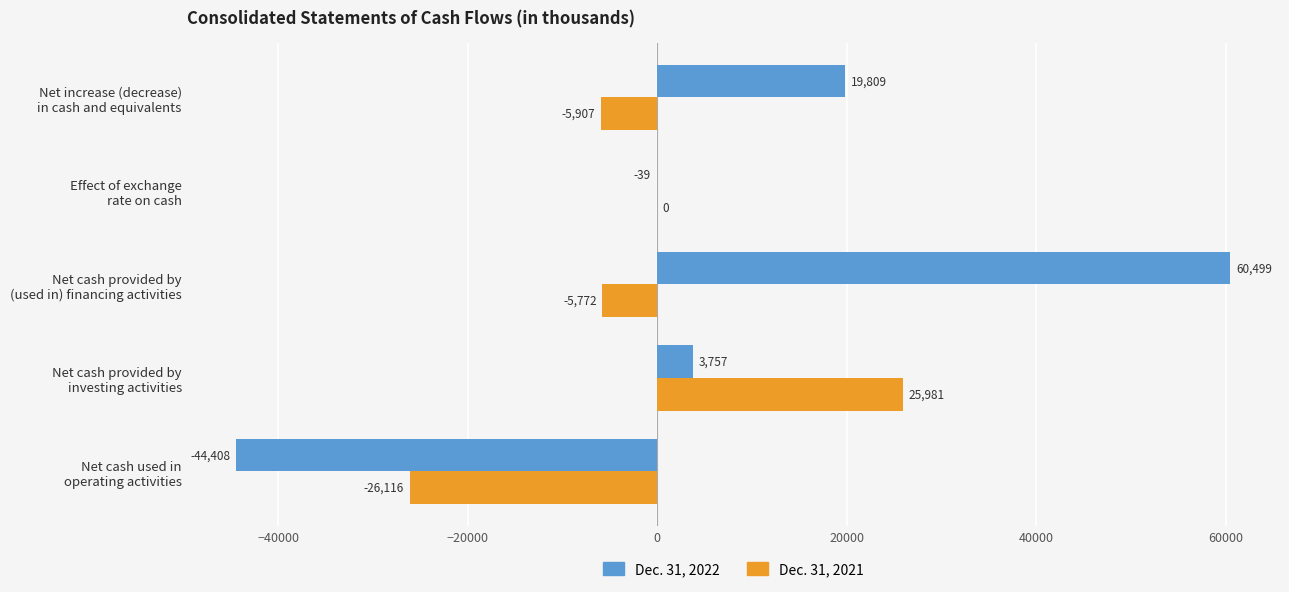

What is the greatest value displayed?

60499